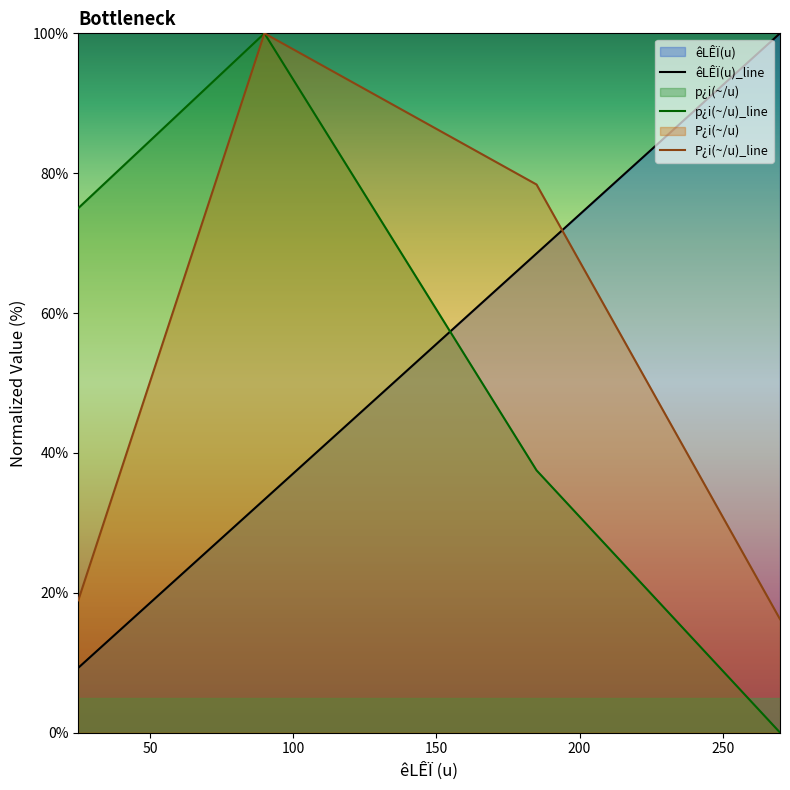

Which series has the largest range (max minus min)?

p¿i(~/u)_line